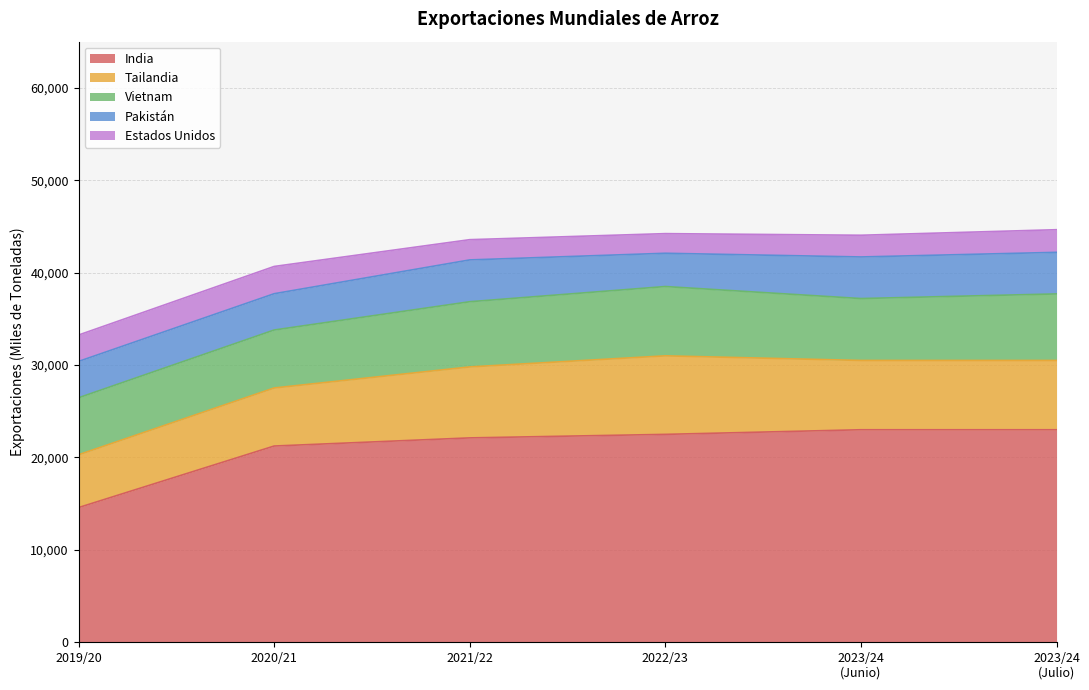

Which category has the highest value in the Vietnam series?

2022/23